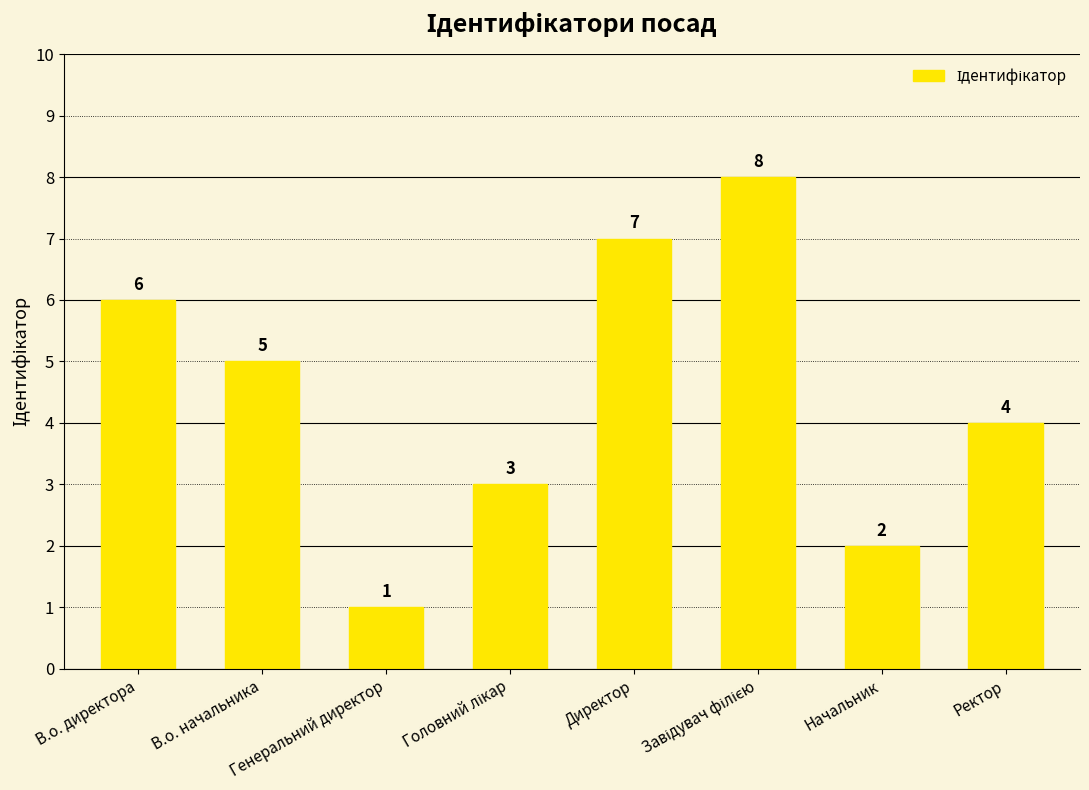

The chart shows a value of 3 at В.о. начальника. True or false?

False